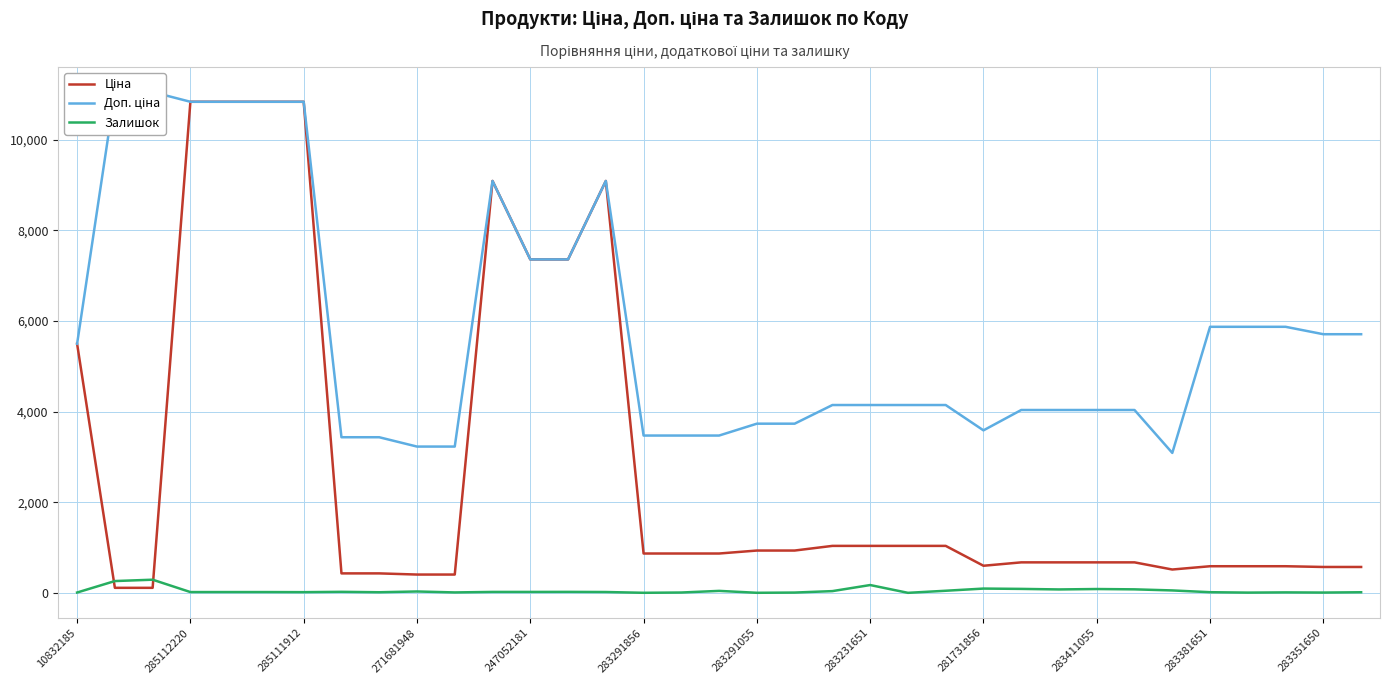

What is the maximum value for Залишок?

290.0